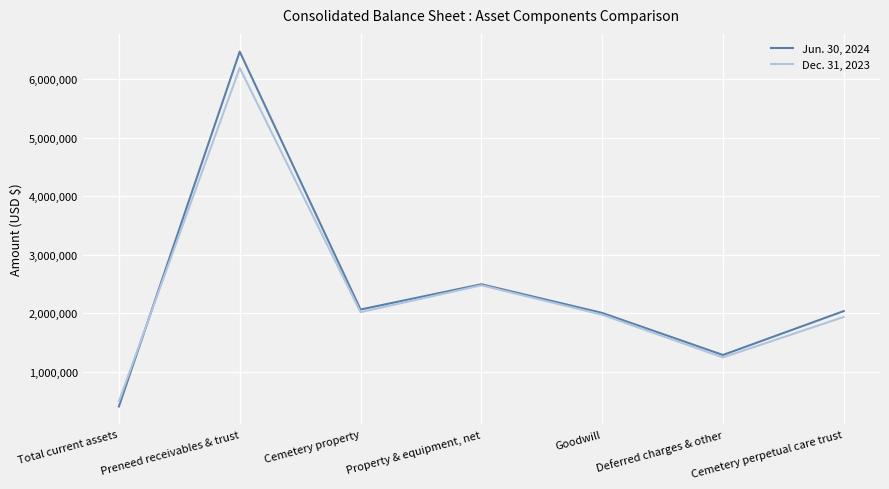

At which label is Dec. 31, 2023 closest to 3345099?

Property & equipment, net